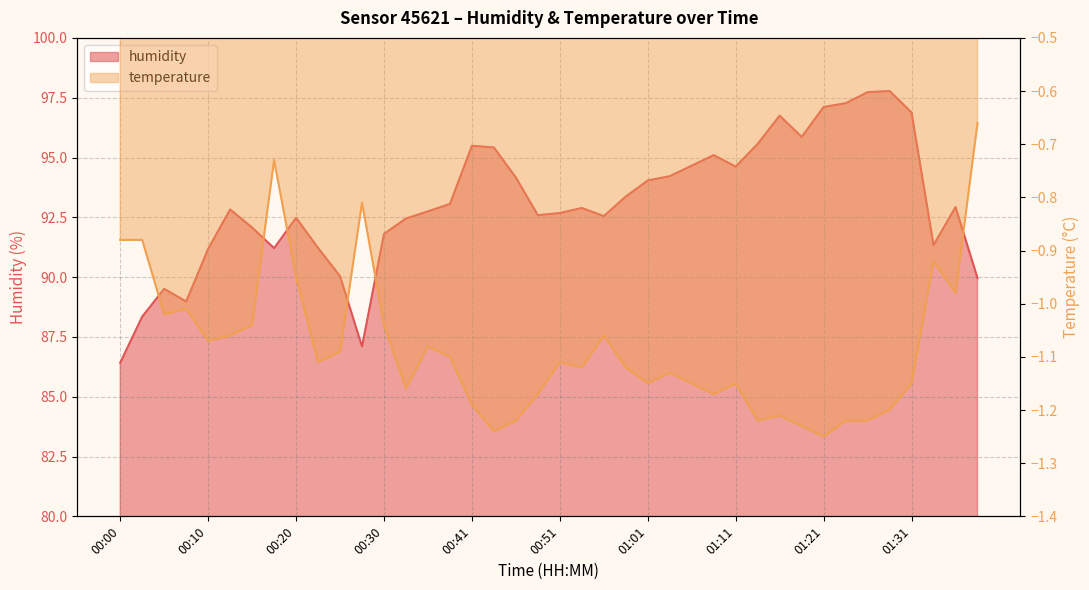

True or false: humidity has more than 1 points higher than both neighbors.

True